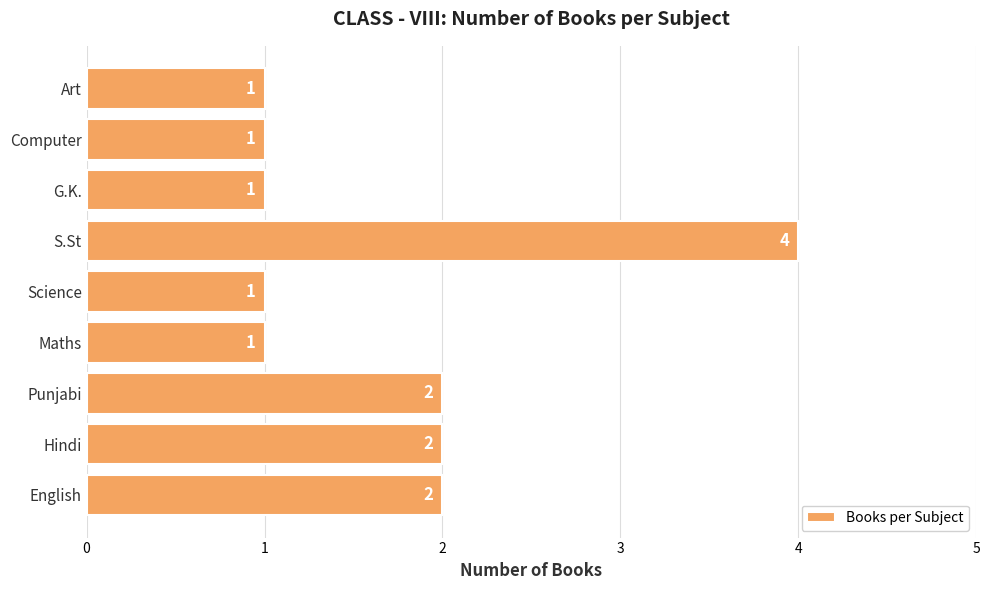

What is the difference between the maximum and minimum values?

3